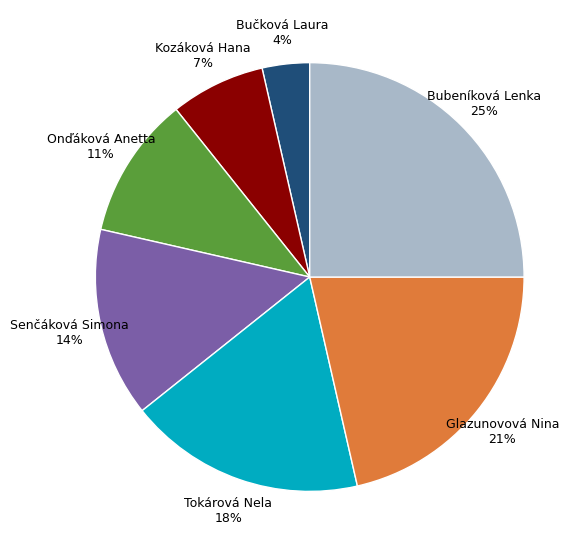

To the nearest percent, what is the average slice percentage?

14%